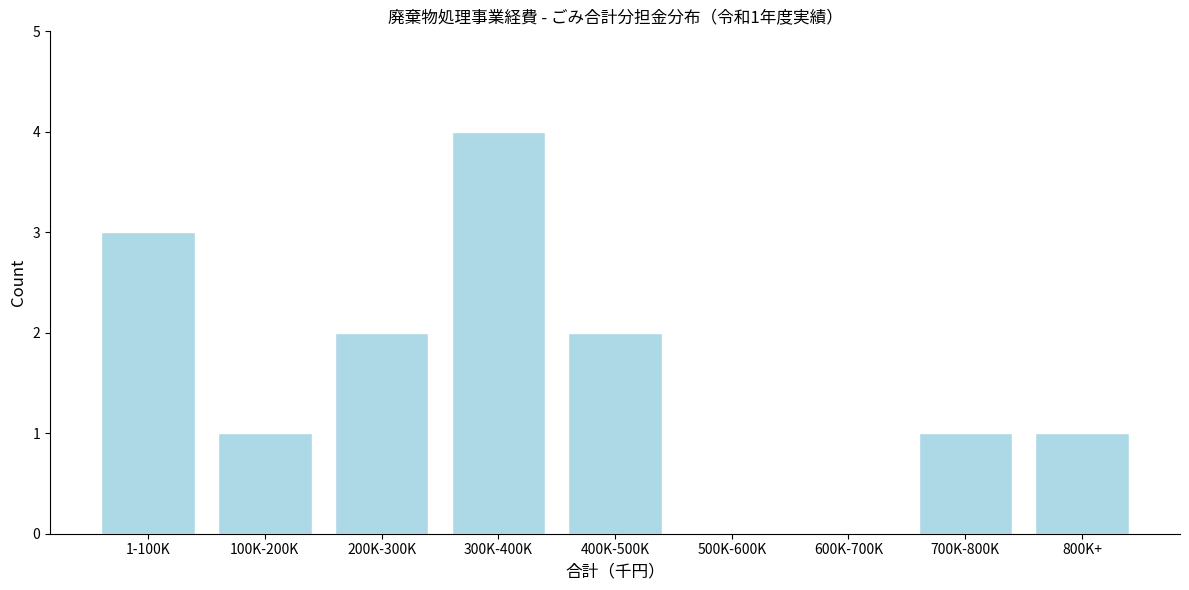

Reading left to right, transcribe all the data shown in this chart.

1-100K=3	100K-200K=1	200K-300K=2	300K-400K=4	400K-500K=2	500K-600K=0	600K-700K=0	700K-800K=1	800K+=1